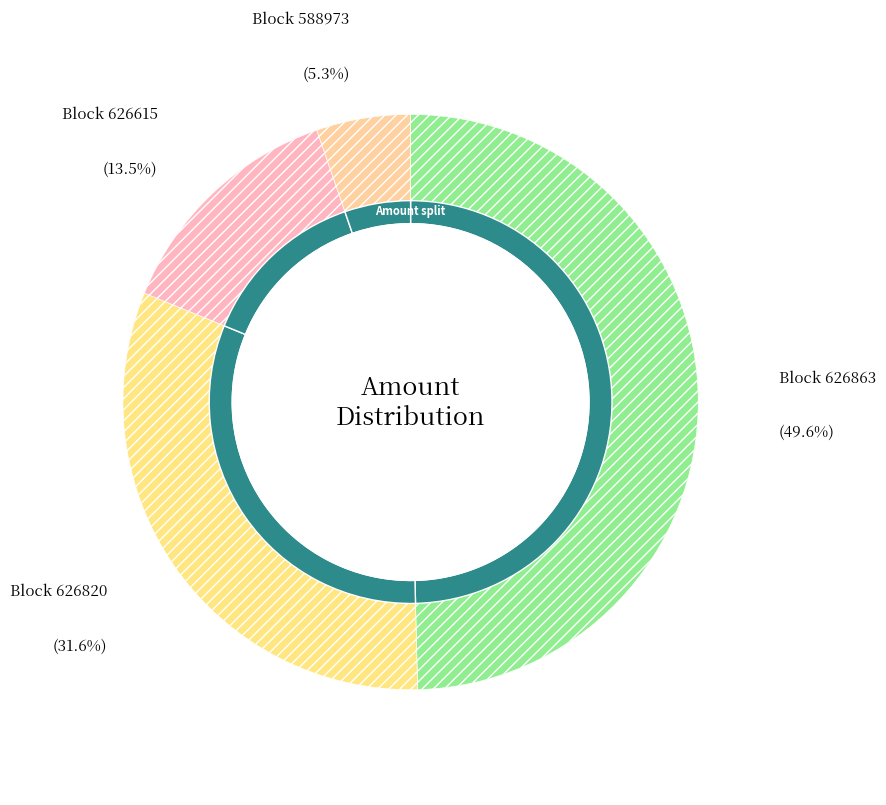

How many segments does this pie chart have?

4